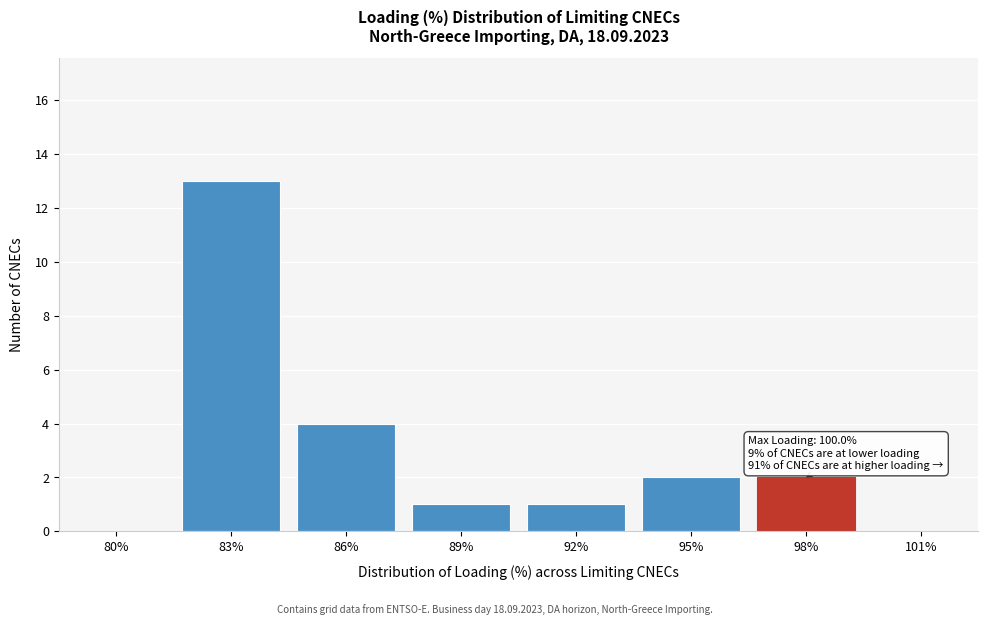

Reading left to right, extract all data points from this chart.

80%=0	83%=13	86%=4	89%=1	92%=1	95%=2	98%=2